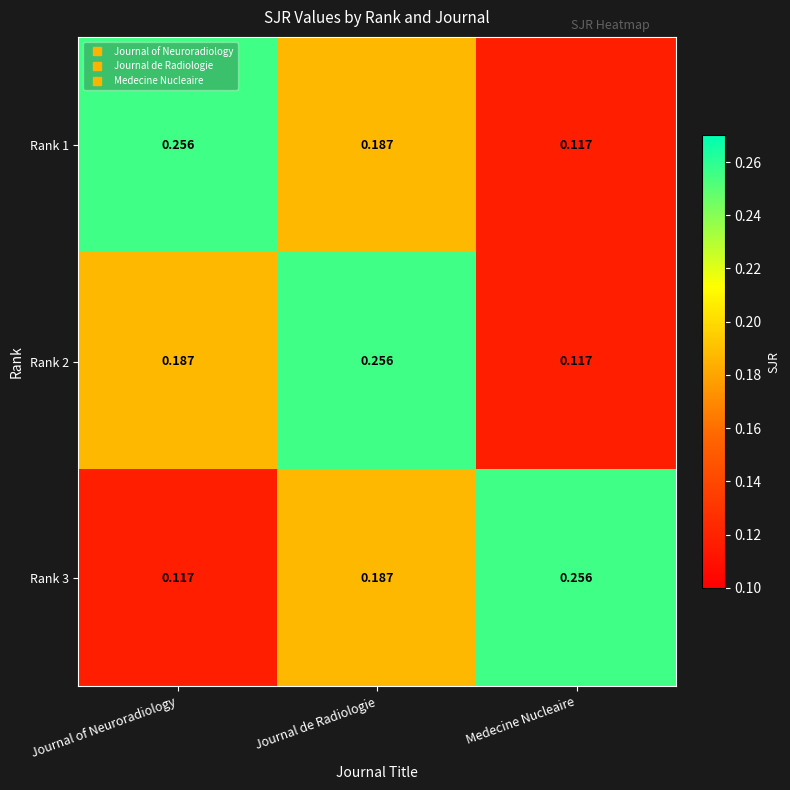

At which category is the sum across all series the highest?

Journal de Radiologie